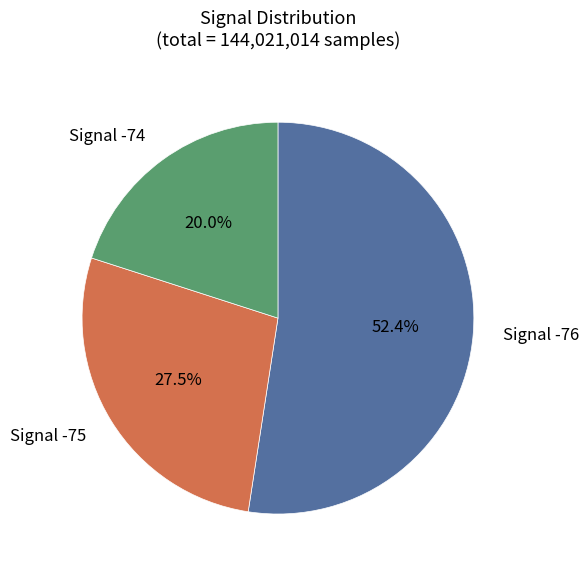

Is there any slice that represents more than half of the pie?

Yes